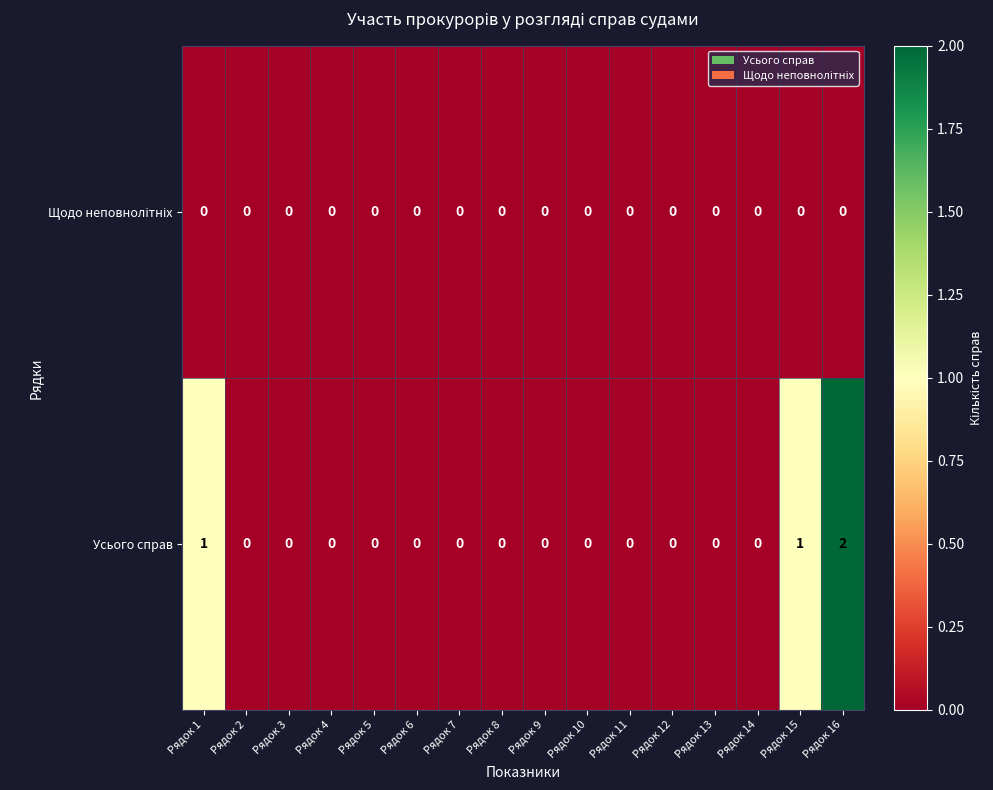

Which category has the highest value across all series?

Рядок 16